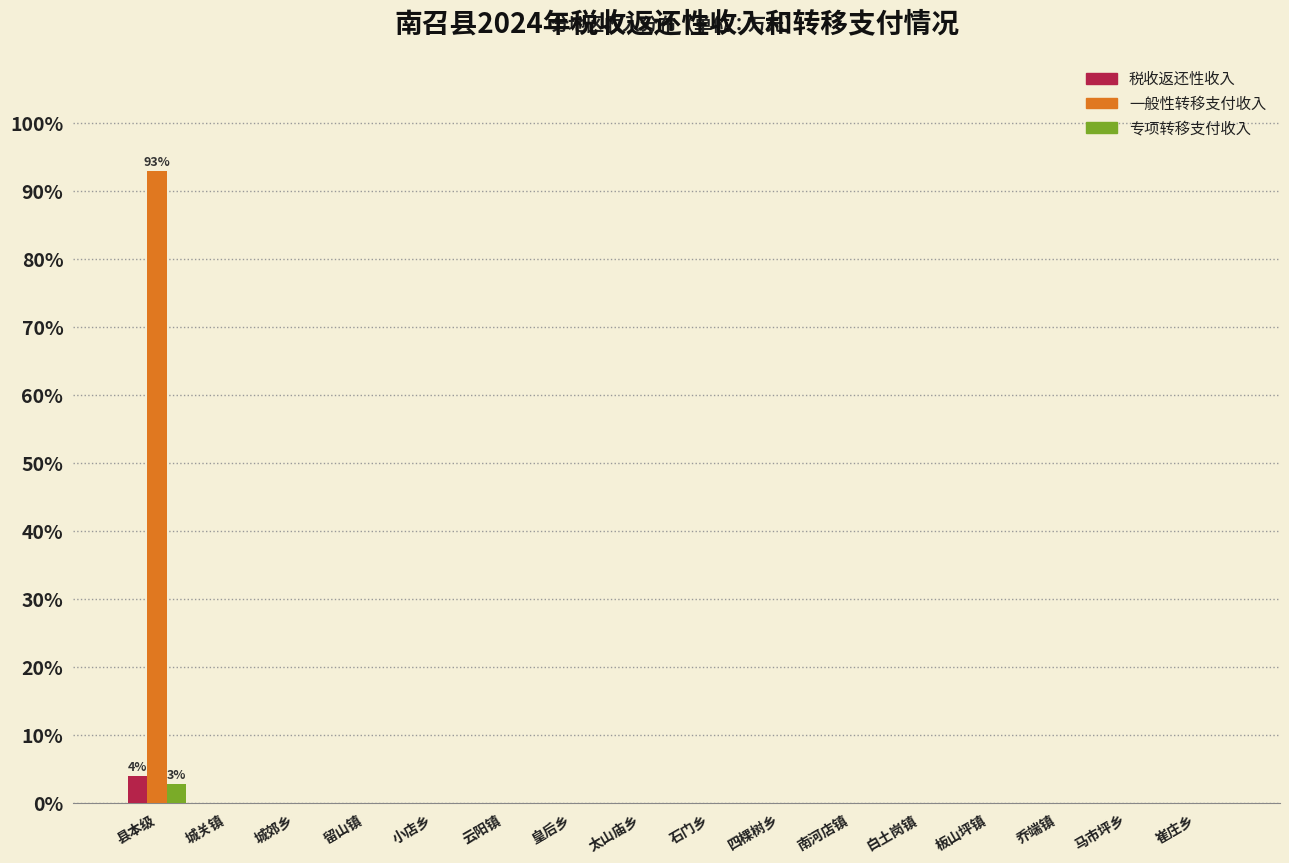

The 一般性转移支付收入 series shows 0.0 at 四棵树乡. True or false?

True